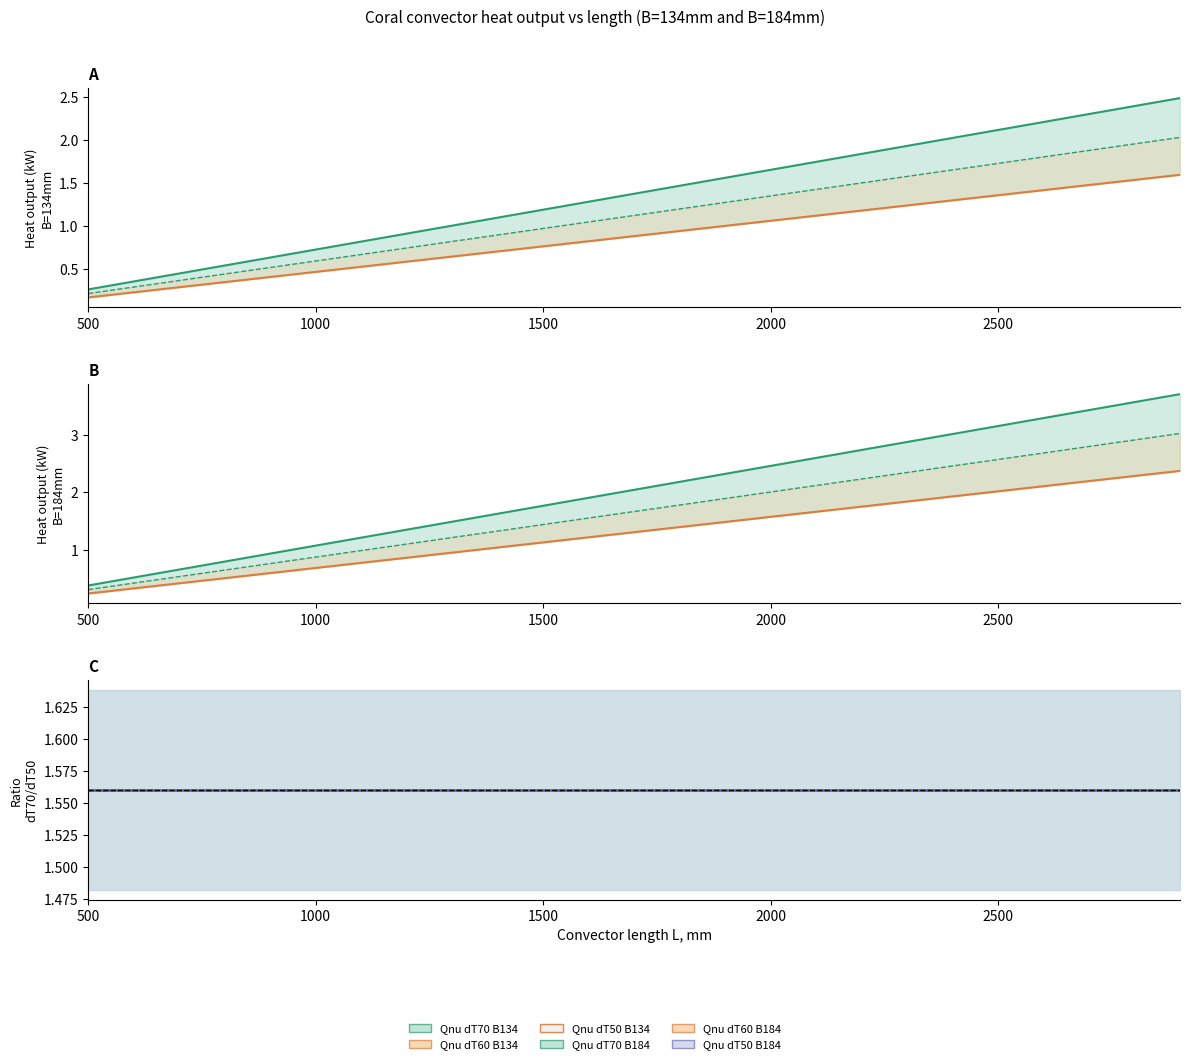

What is the label of the 3rd point from the left?

1500